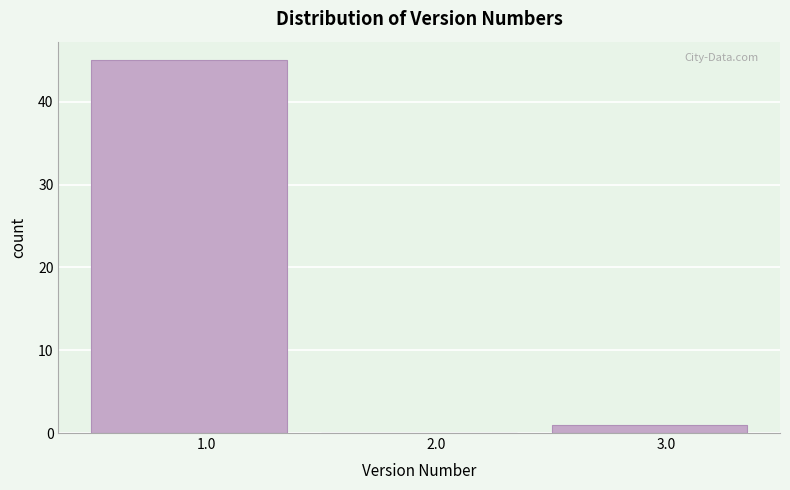

Reading left to right, transcribe this chart: for each bar, give the range it covers on the x-axis and its height. The values are not printed on the chart, so give them approximately, as read against the axis.

0.5 to 1.5: 45
1.5 to 2.5: 0
2.5 to 3.5: 1